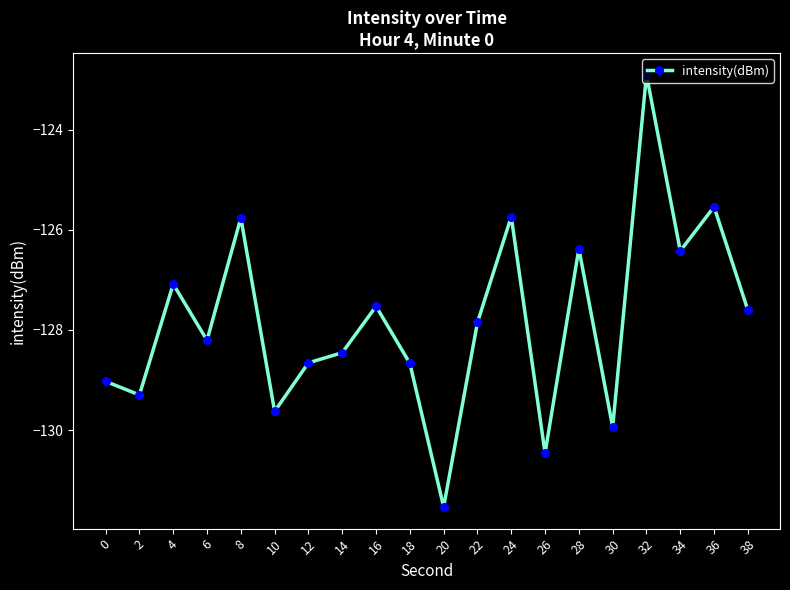

Which has a higher value, 2 or 18?

18